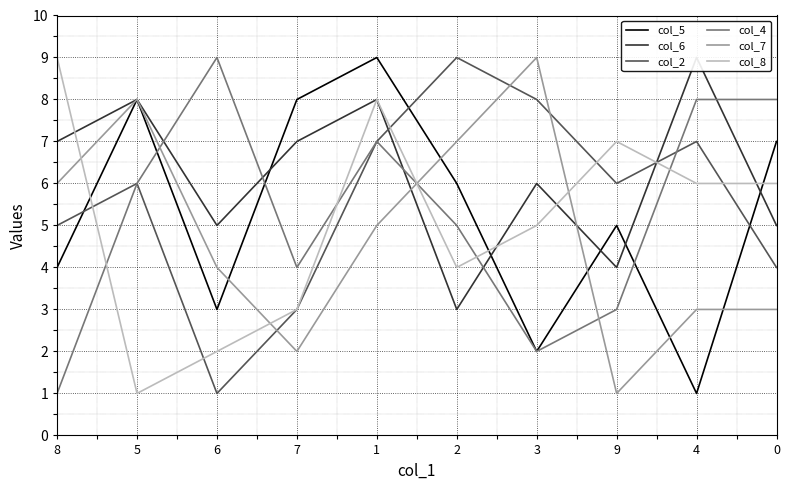

True or false: col_8 has a value of 11 at 0.

False